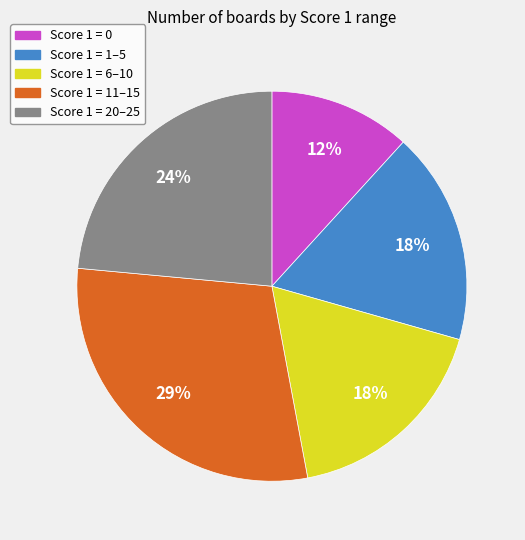

Count the number of slices in the pie.

5